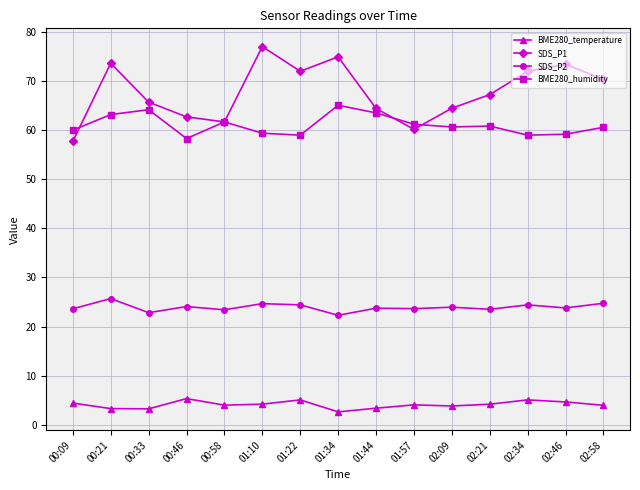

Is the value of BME280_temperature at 02:46 greater than the value of BME280_humidity at 01:57?

No